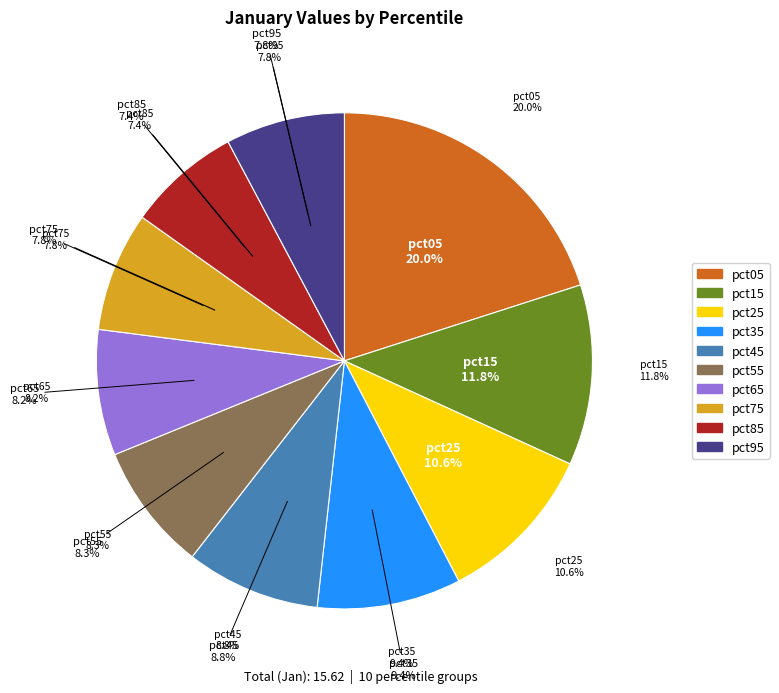

What percentage is the pct45 slice, to the nearest percent?

9%